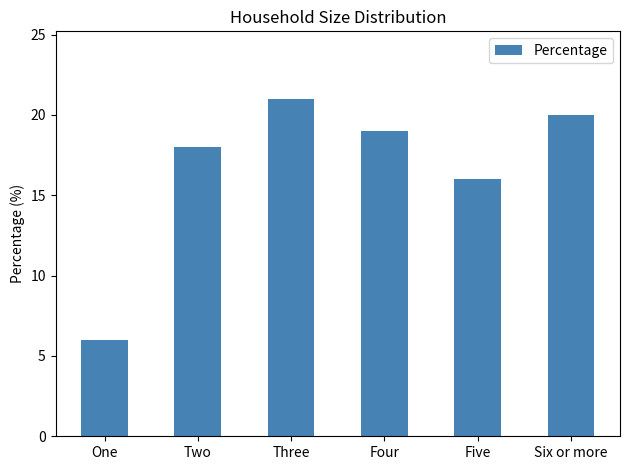

Reading left to right, extract all data points from this chart.

6	18	21	19	16	20